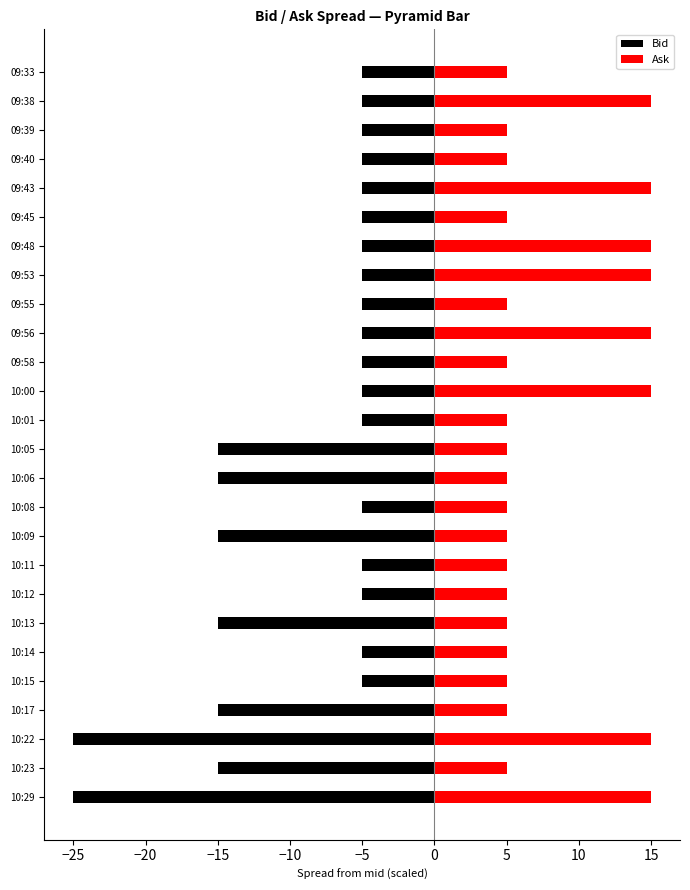

Count the Ask values in the range 5 to 15.

26